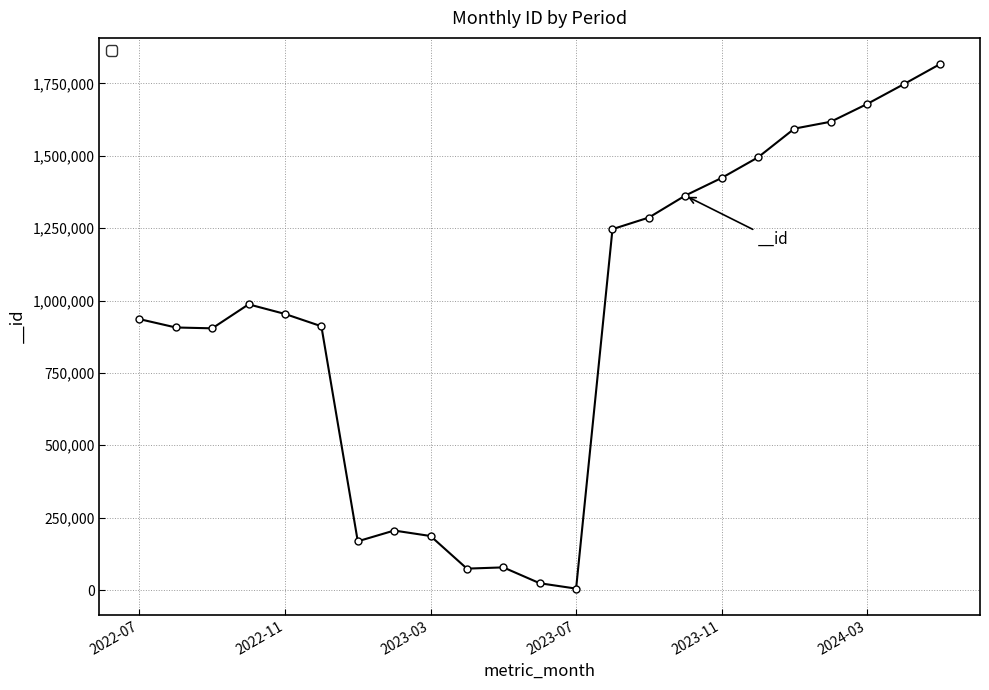

What is the difference between the maximum and minimum values?

1811917